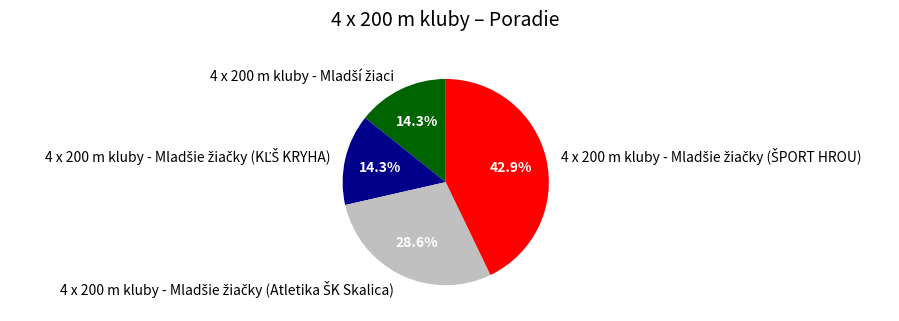

Is there a majority slice in this chart?

No